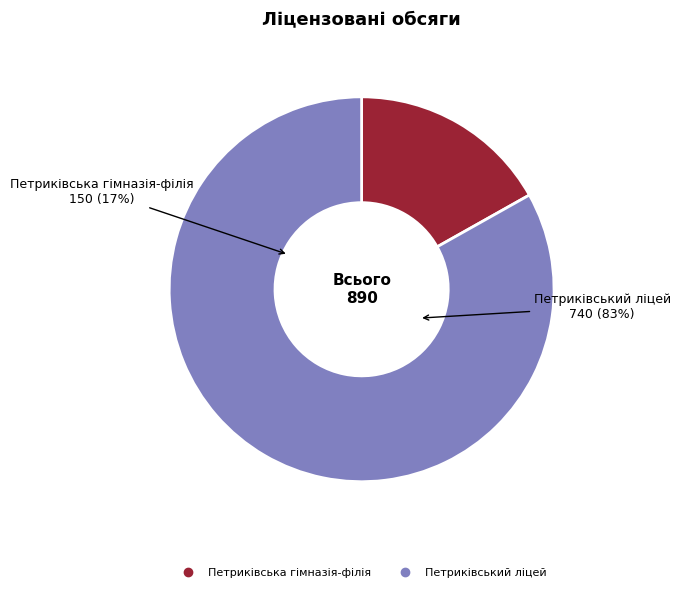

Approximately how many times larger is the value at Петриківська гімназія-філія compared to Петриківський ліцей?

0.2